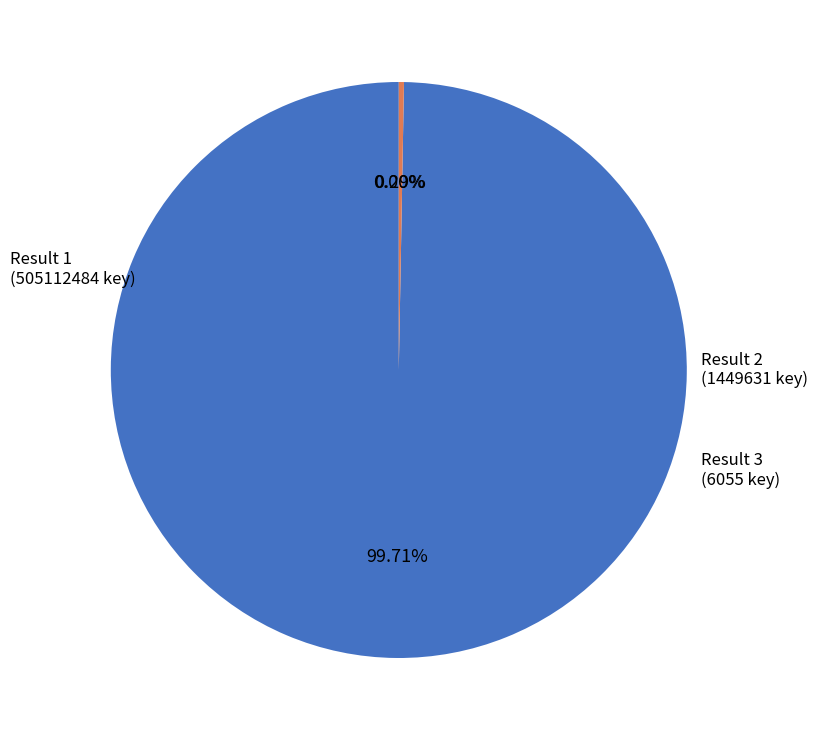

What is the majority slice?

Result 1